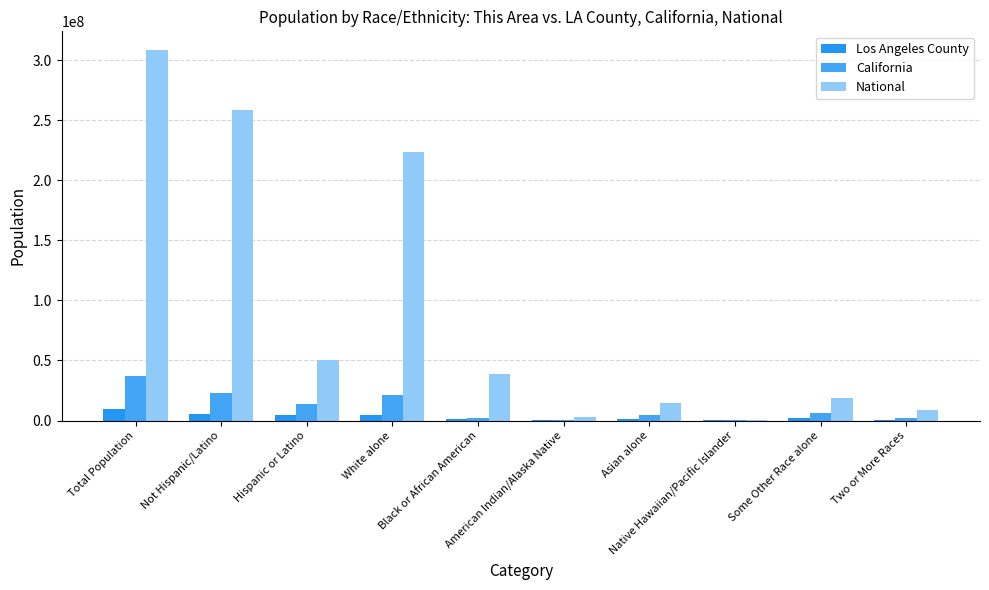

How many groups of bars are there?

10